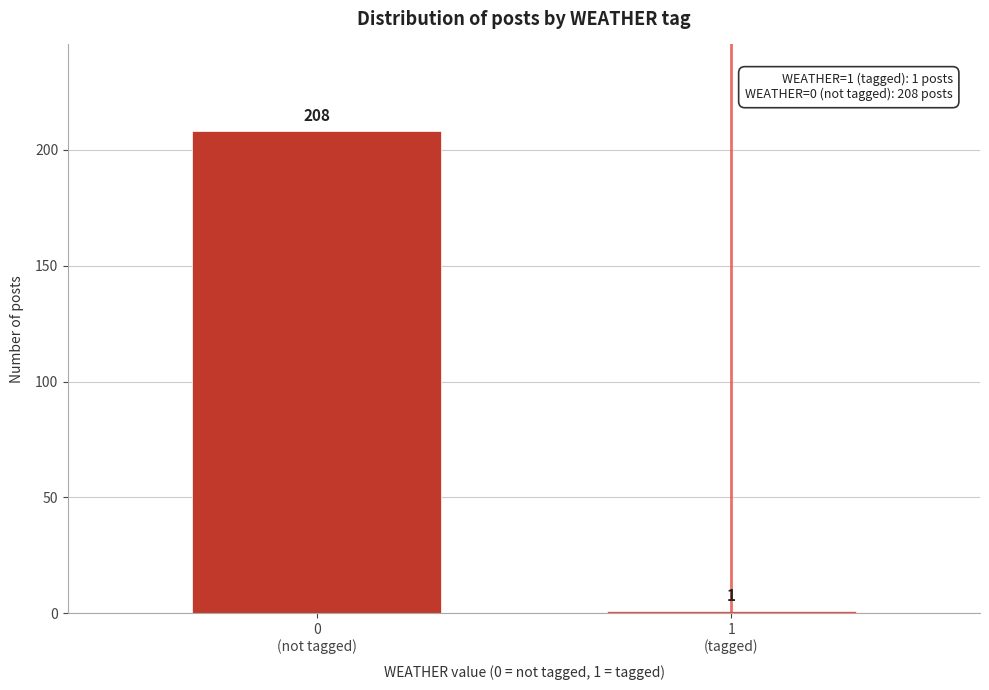

Reading left to right, what are all the values shown in this chart?

208	1